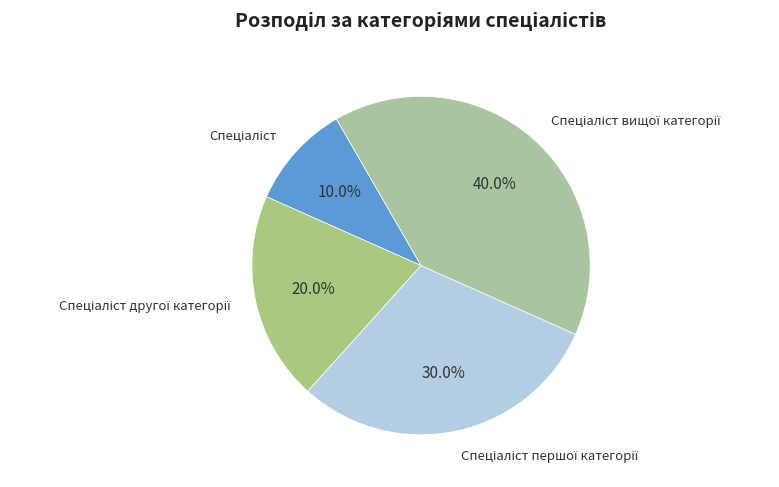

What is the largest slice in the pie chart?

Спеціаліст вищої категорії